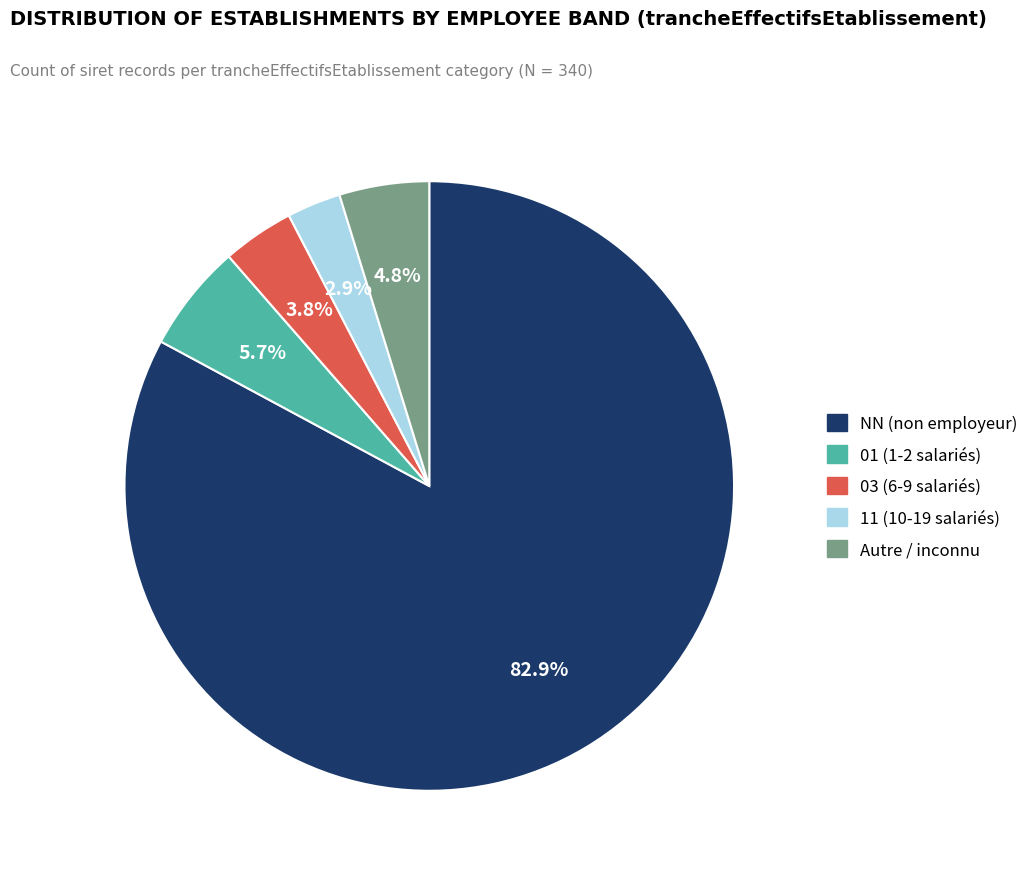

Is there a majority slice in this chart?

Yes